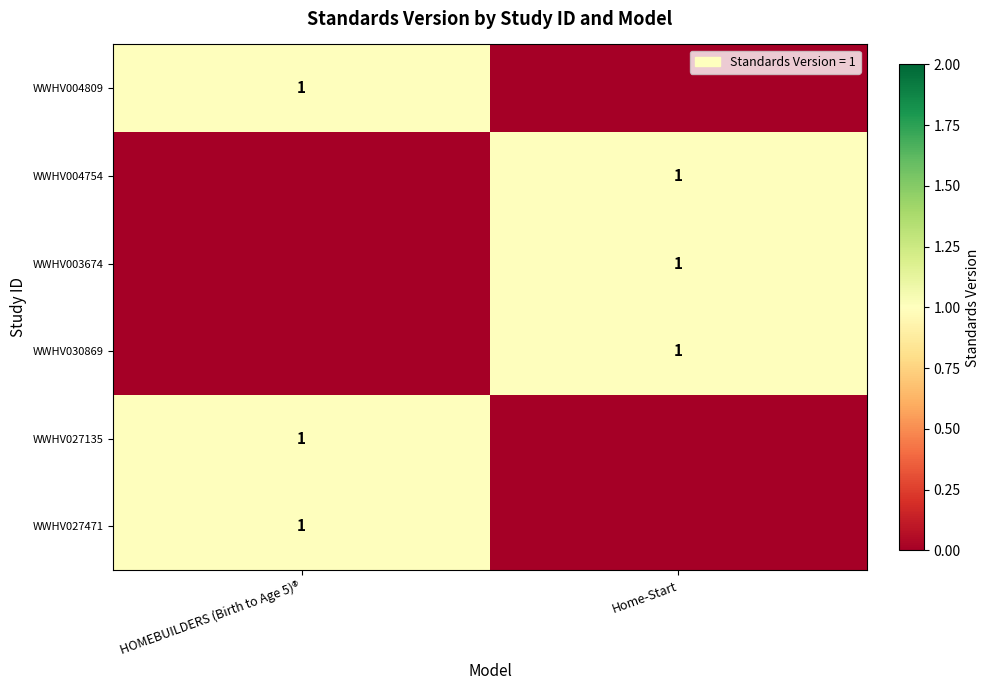

Is it true that WWHV003674 equals 0 at Home-Start?

False